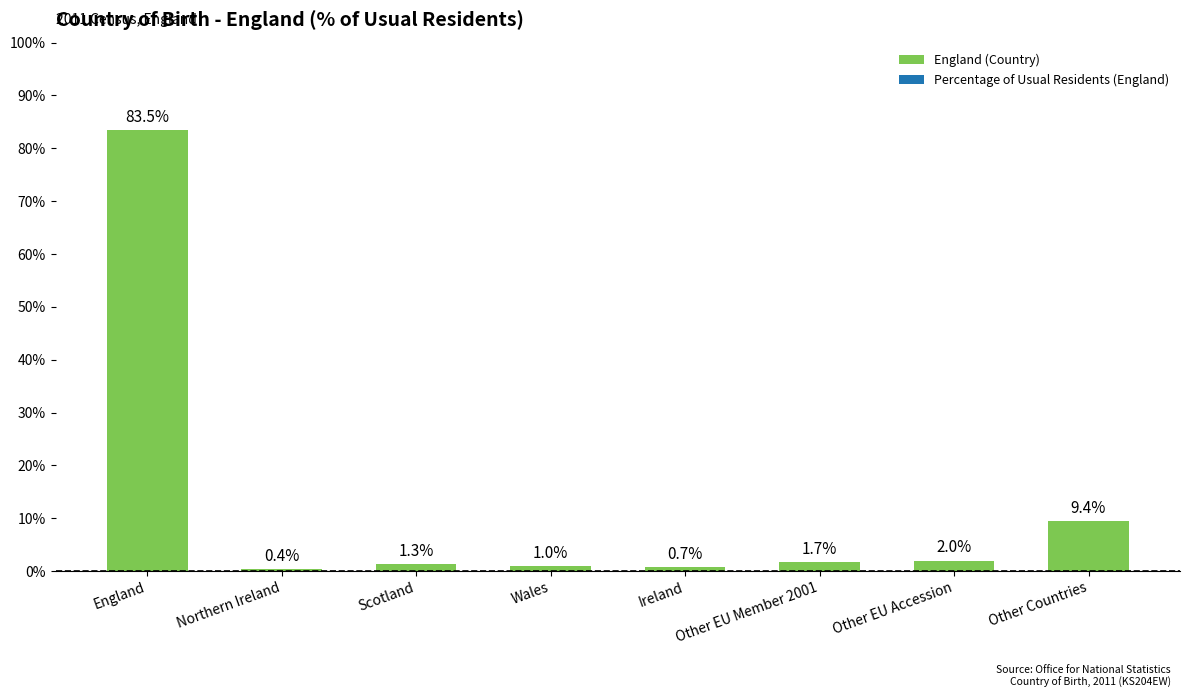

List the labels in order of value, largest first.

England, Other Countries, Other EU Accession, Other EU Member 2001, Scotland, Wales, Ireland, Northern Ireland